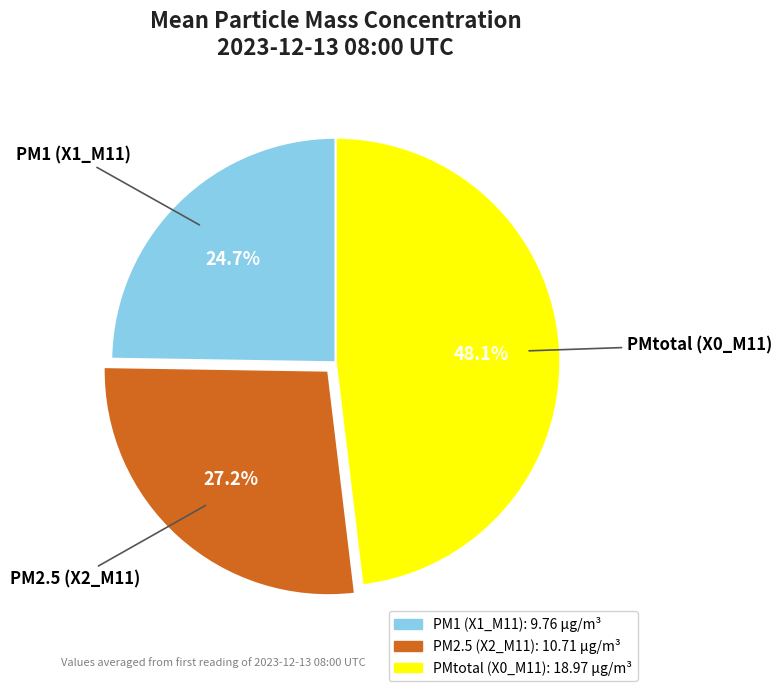

Which has a higher value, PMtotal (X0_M11) or PM1 (X1_M11)?

PMtotal (X0_M11)